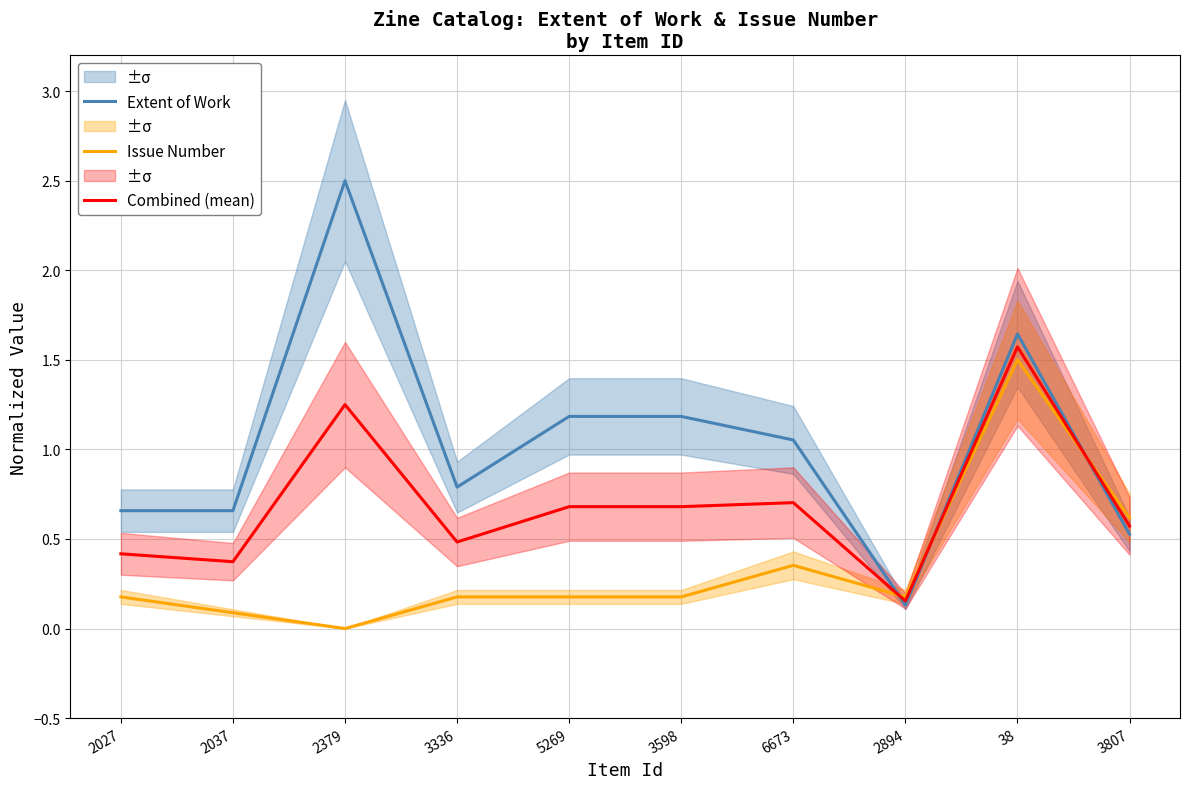

How many intersections are there between Issue Number and Combined (mean)?

3